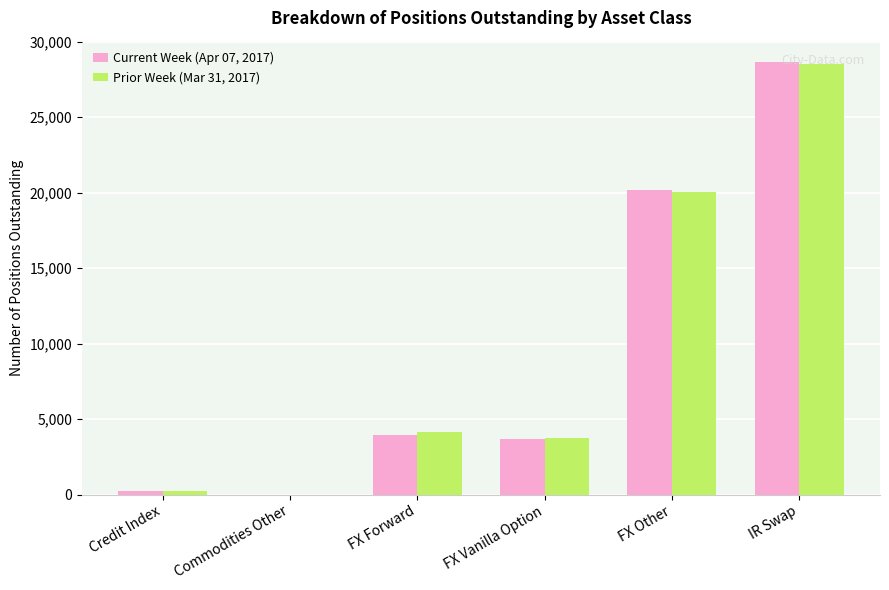

At which category is the sum across all series the highest?

IR Swap